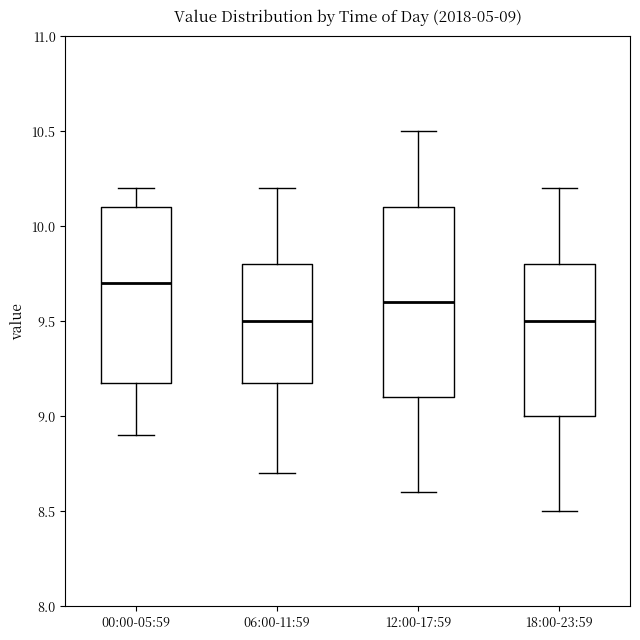

Which box is the tallest, from its lower edge to its upper edge?

12:00-17:59